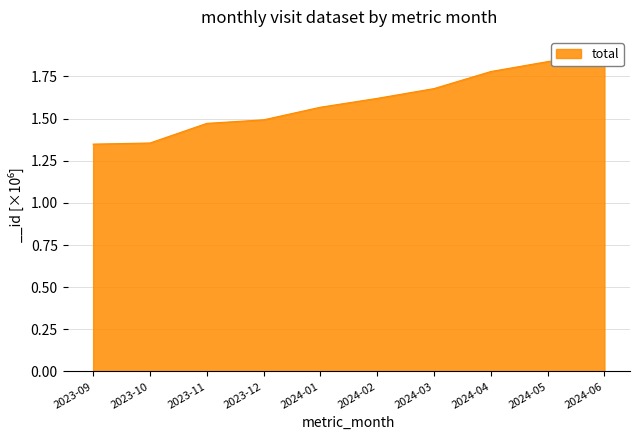

Count the number of data series in this chart.

1